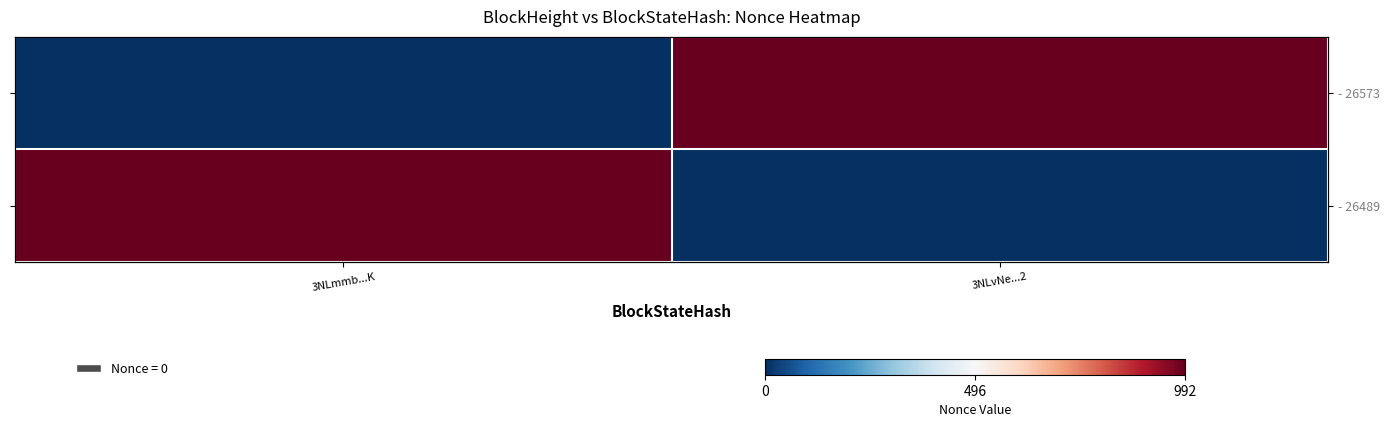

True or false: - 26489 has a value of 464 at 3NLvNe...2.

False